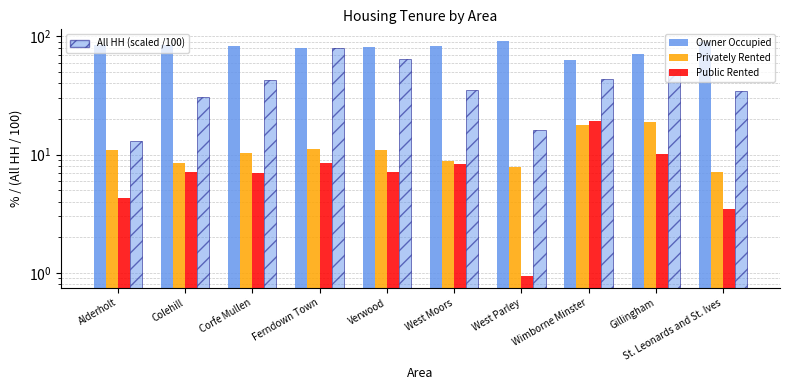

What is the lowest value of the Owner Occupied series?

63.2